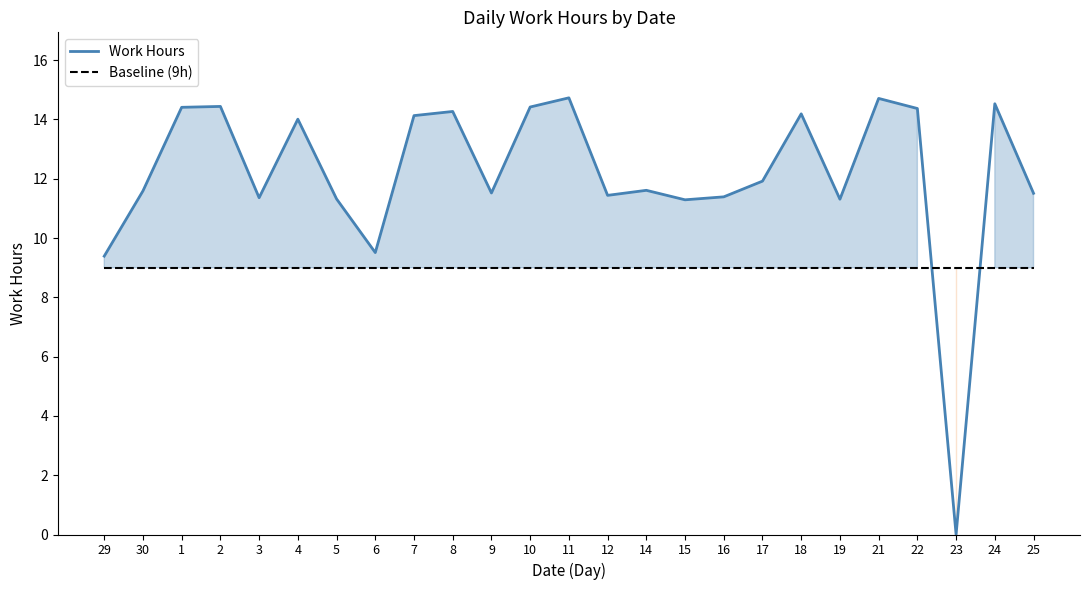

True or false: Work Hours and Baseline (9h) cross at least once.

True